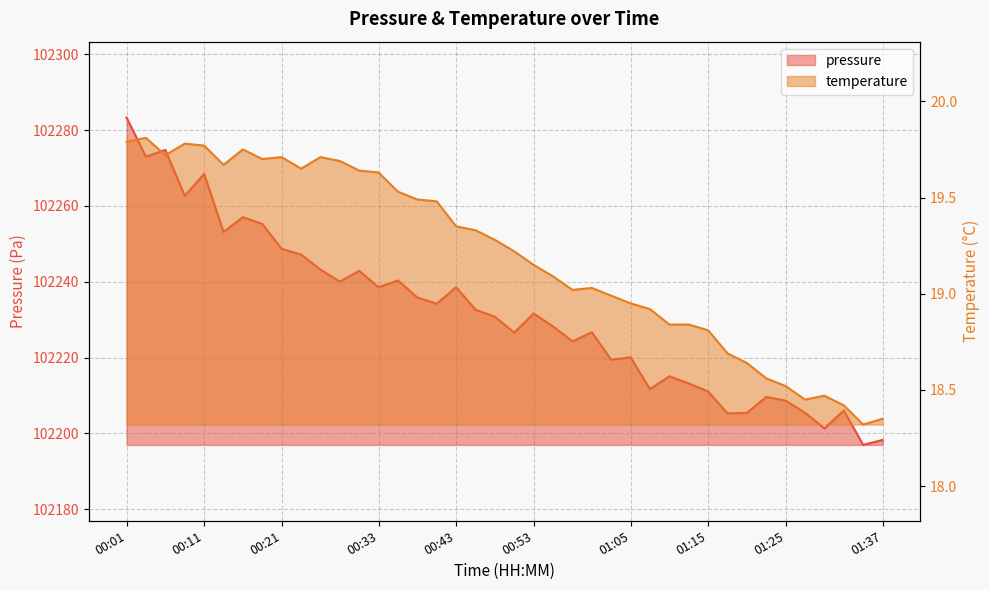

What are all the series names shown in the legend?

pressure, temperature